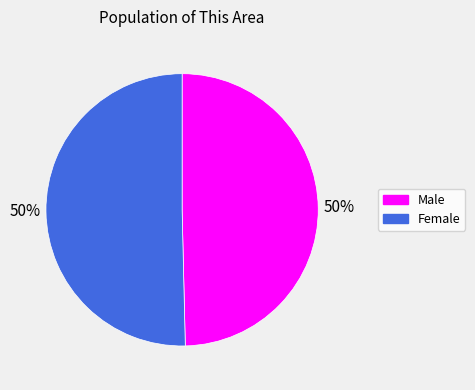

Approximately how many times larger is the value at Female compared to Male?

1.0